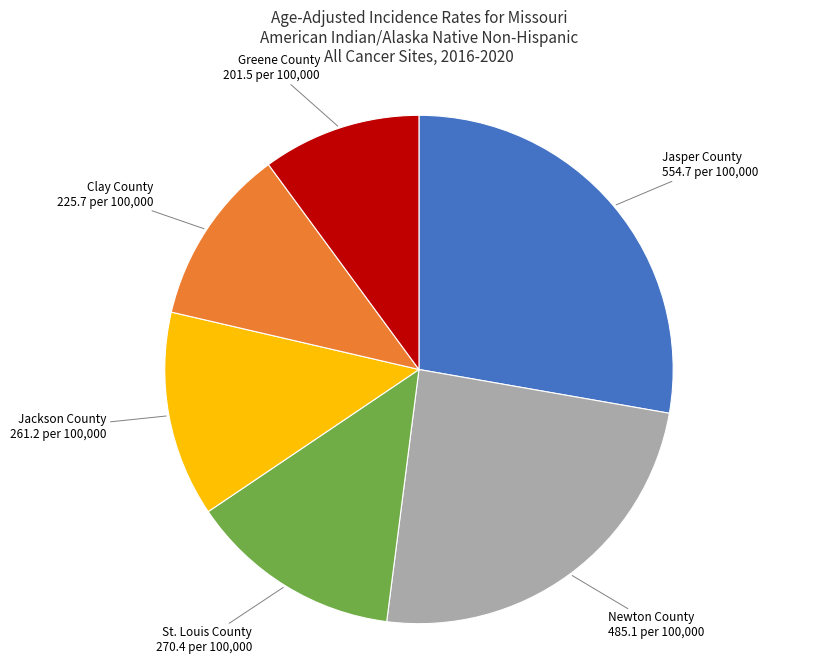

Is there any slice that represents more than half of the pie?

No